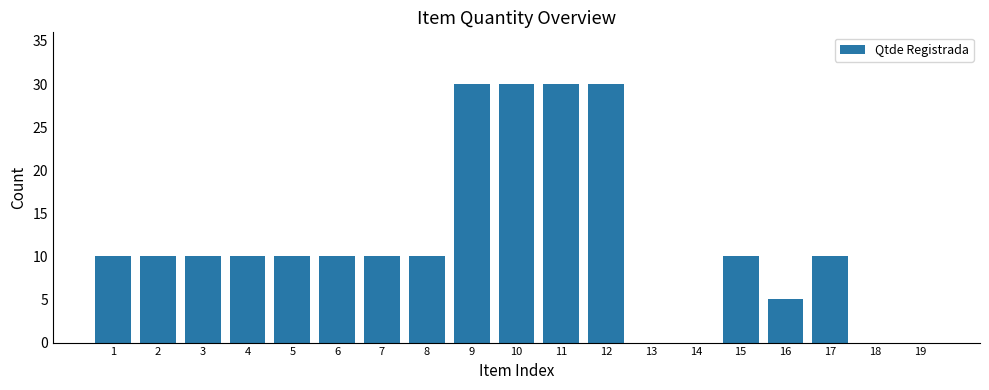

What is the greatest value displayed?

30